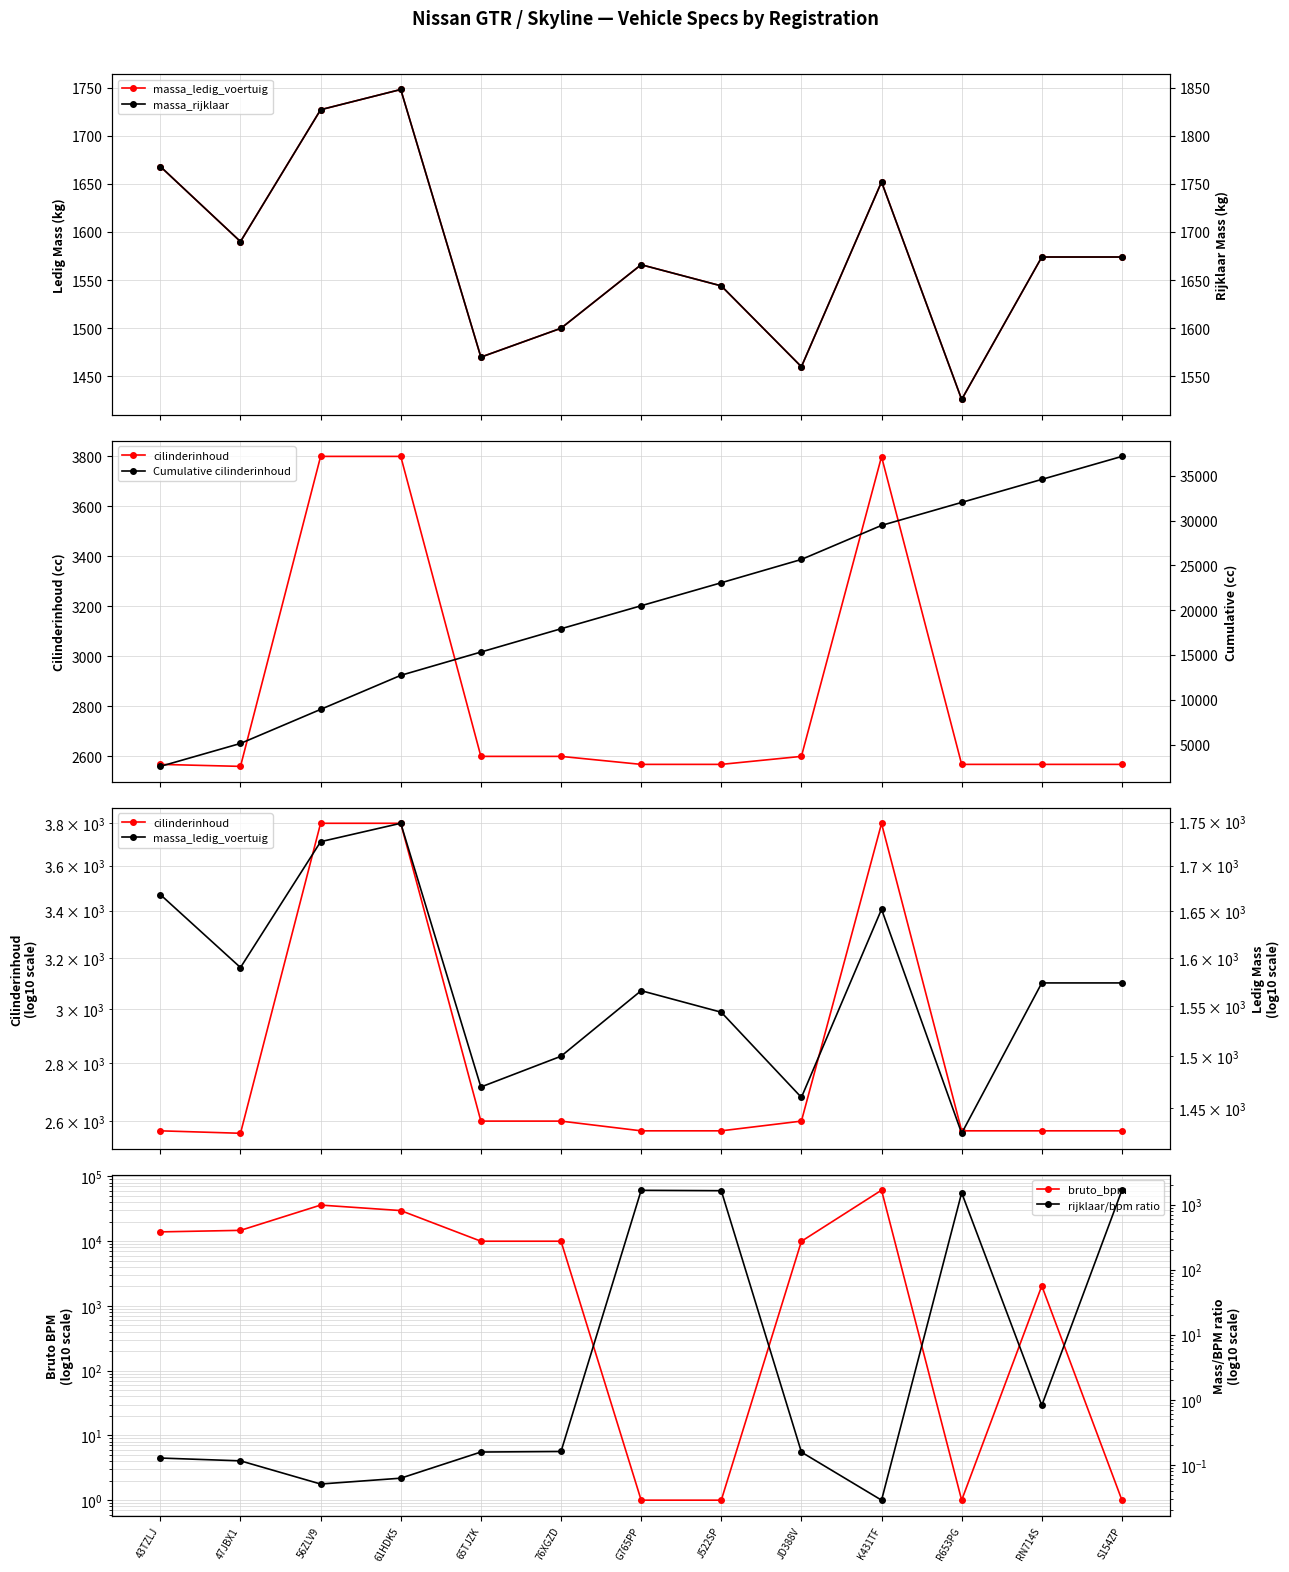

Which label corresponds to the smallest value in the chart?

K431TF